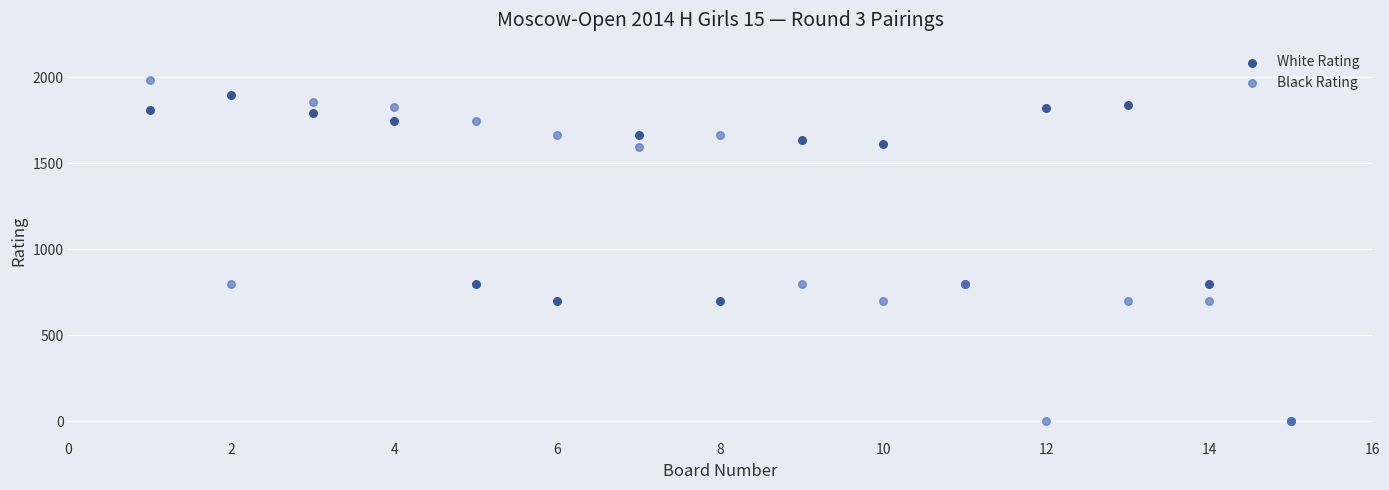

What are all the series names shown in the legend?

White Rating, Black Rating